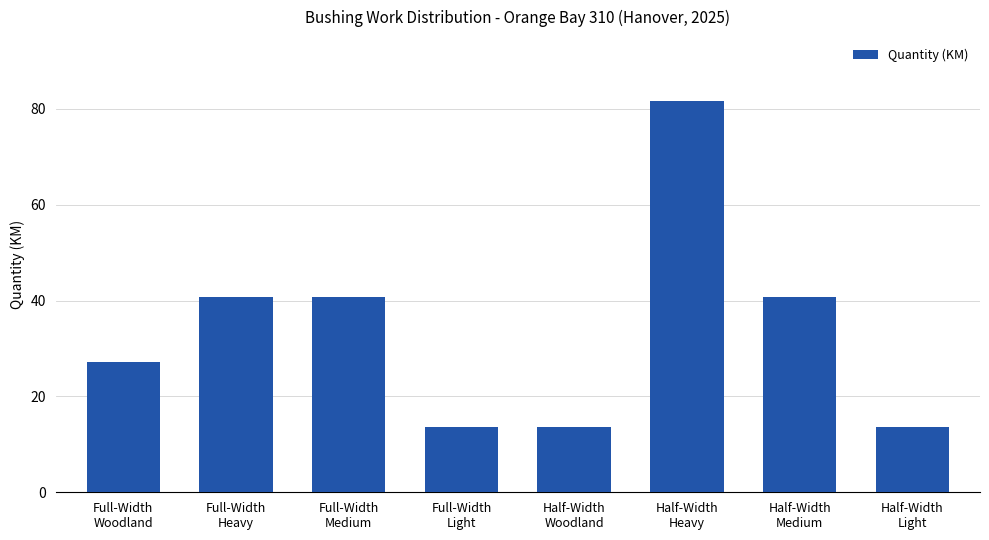

What is the smallest value displayed?

13.6